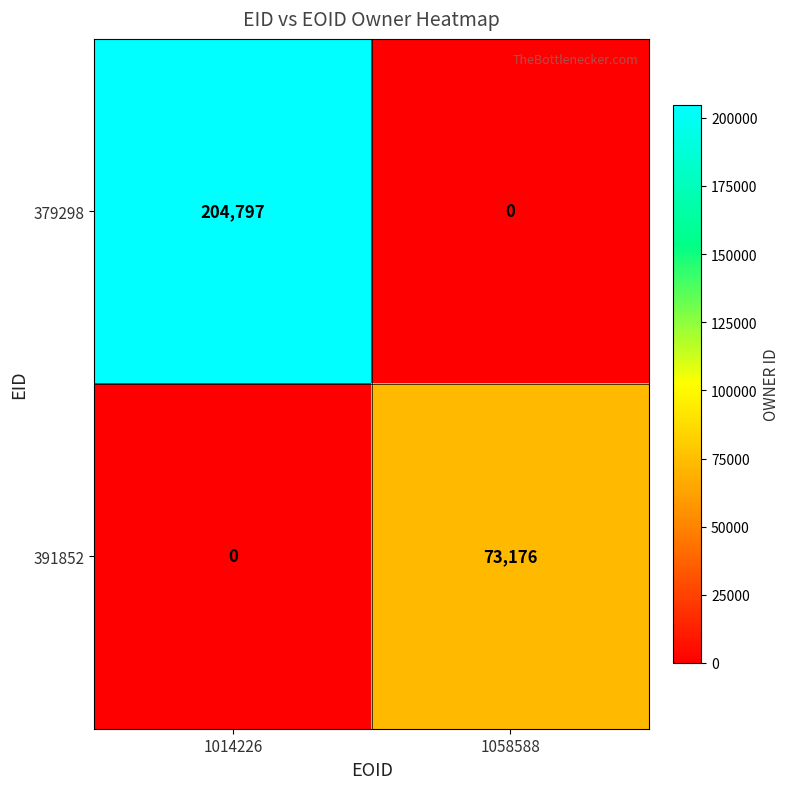

What is the difference between the maximum and minimum values in the 379298 series?

204797